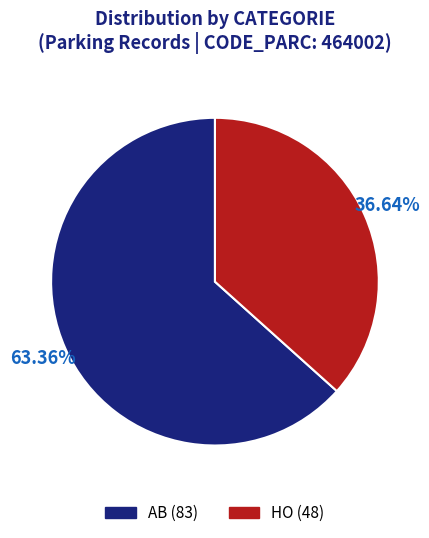

Count the number of slices in the pie.

2